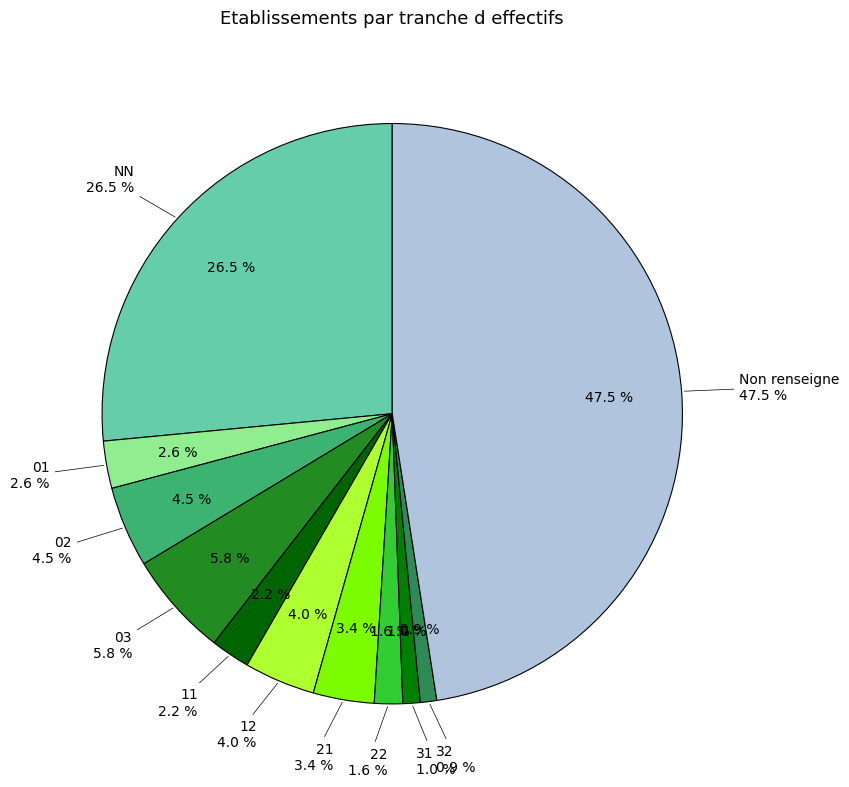

Does any single category account for the majority?

No